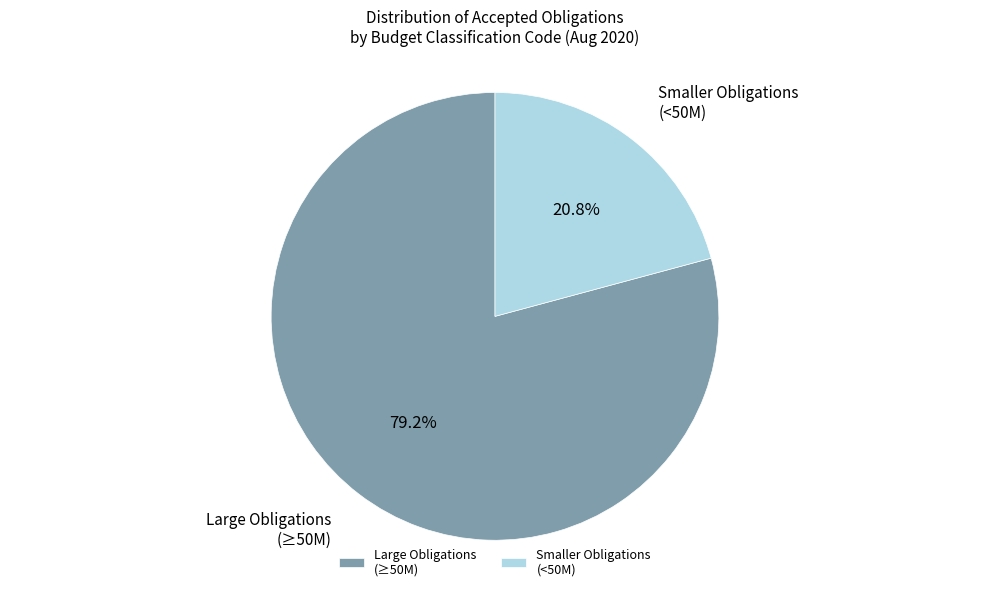

How much of the chart is everything except Large Obligations (≥50M)?

20.8%